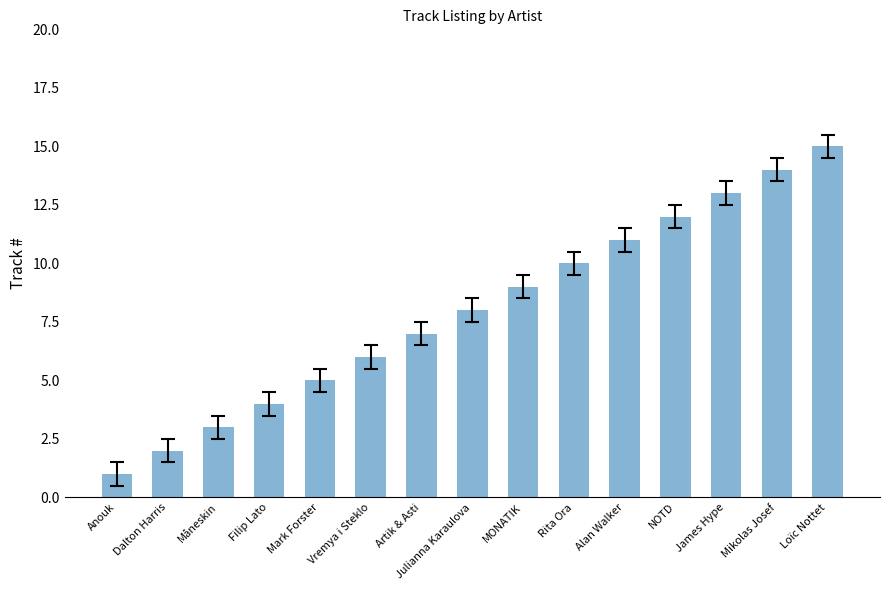

What is the minimum value shown in the chart?

1